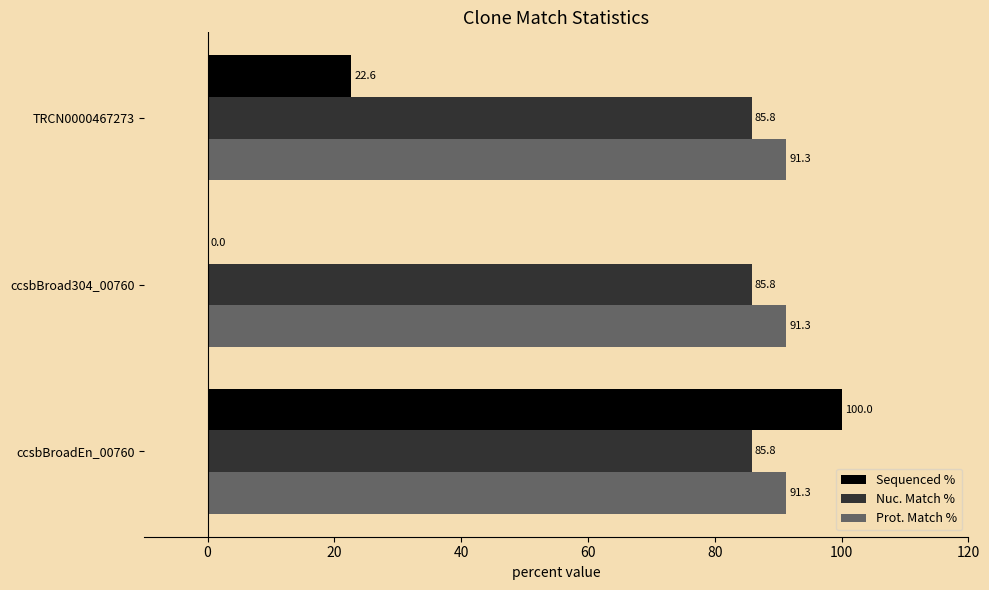

What is the maximum value shown in the chart?

100.0